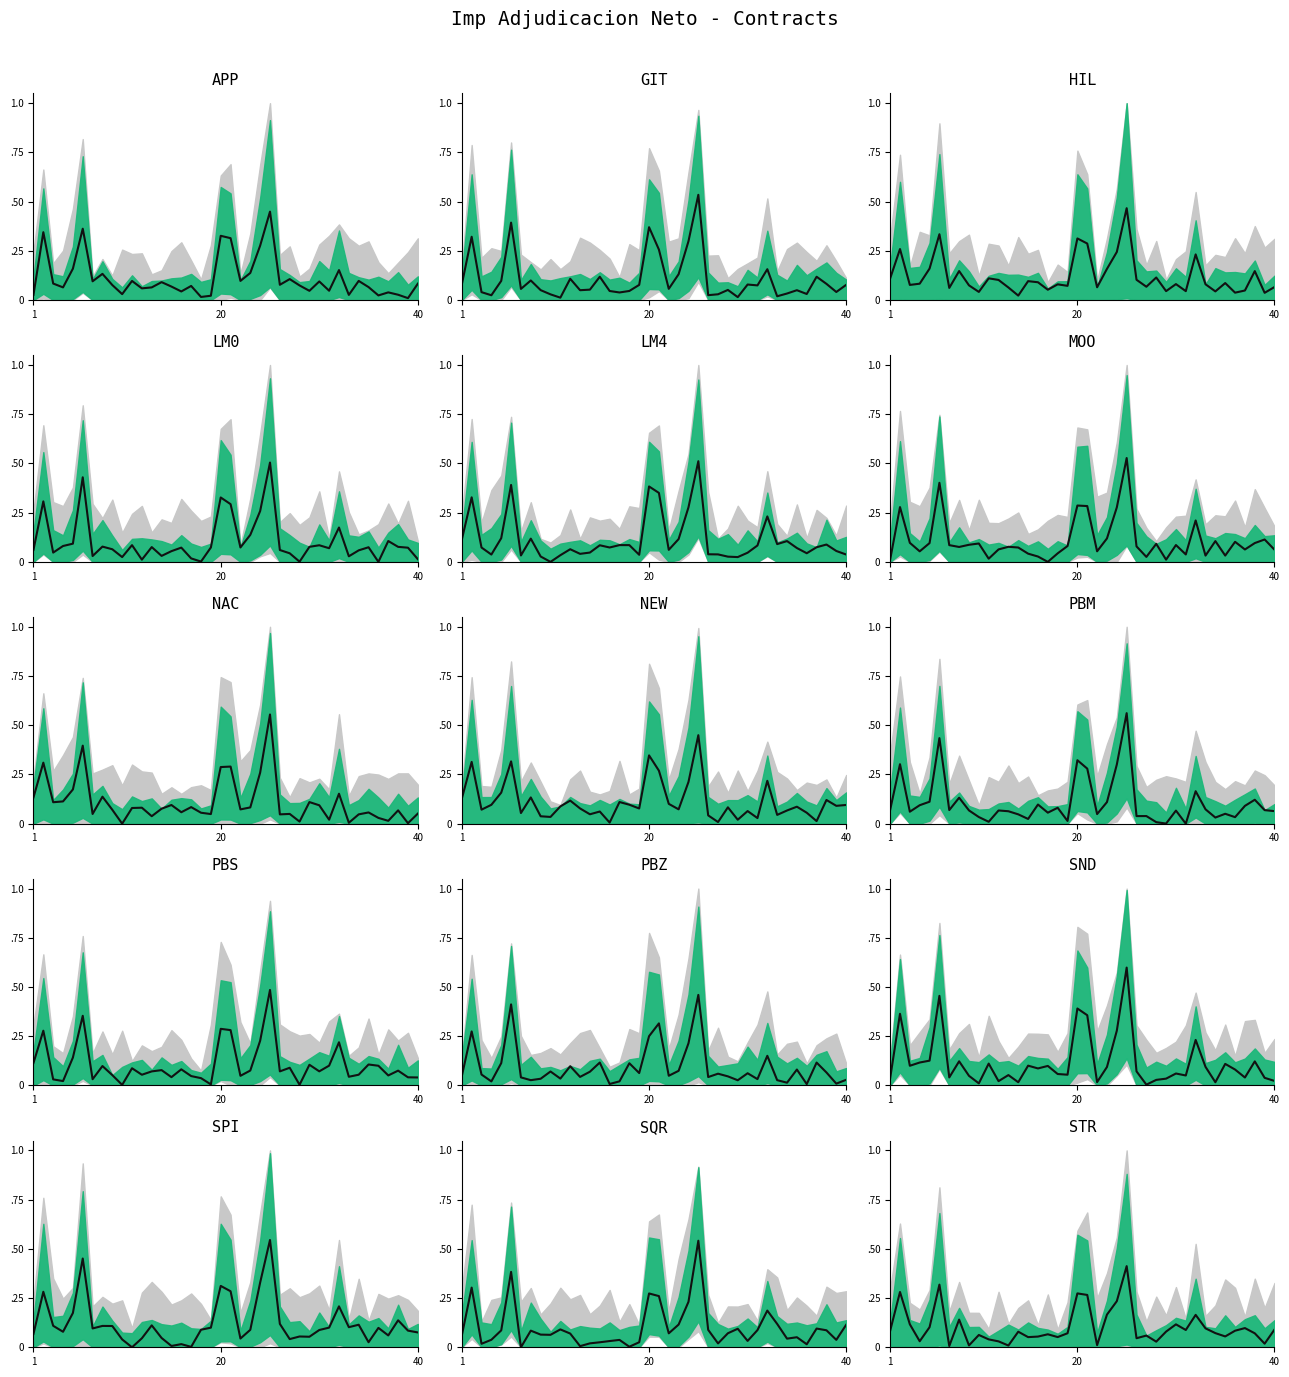

What is the value of the 17th point from the left?

0.1